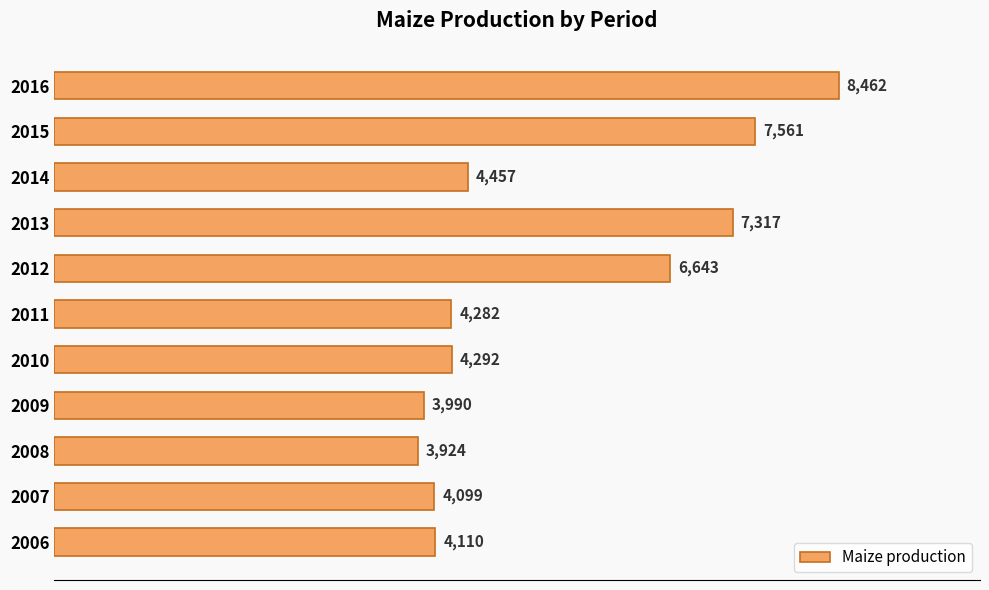

Reading bottom to top, transcribe all the data shown in this chart.

4110	4099	3924	3990	4292	4282	6643	7317	4457	7561	8462